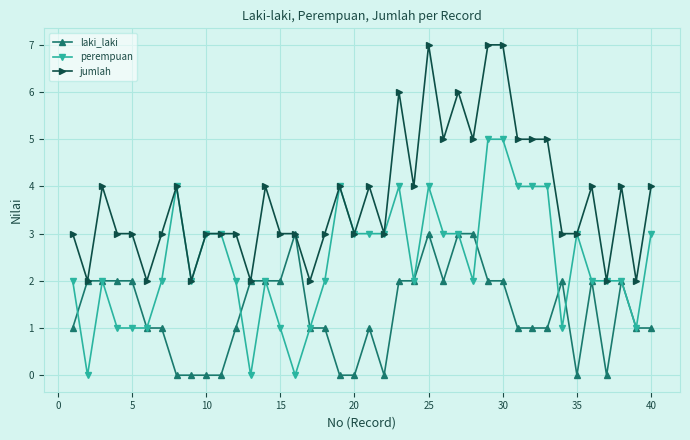

What is the value of the perempuan point at the 8th from the left?

4